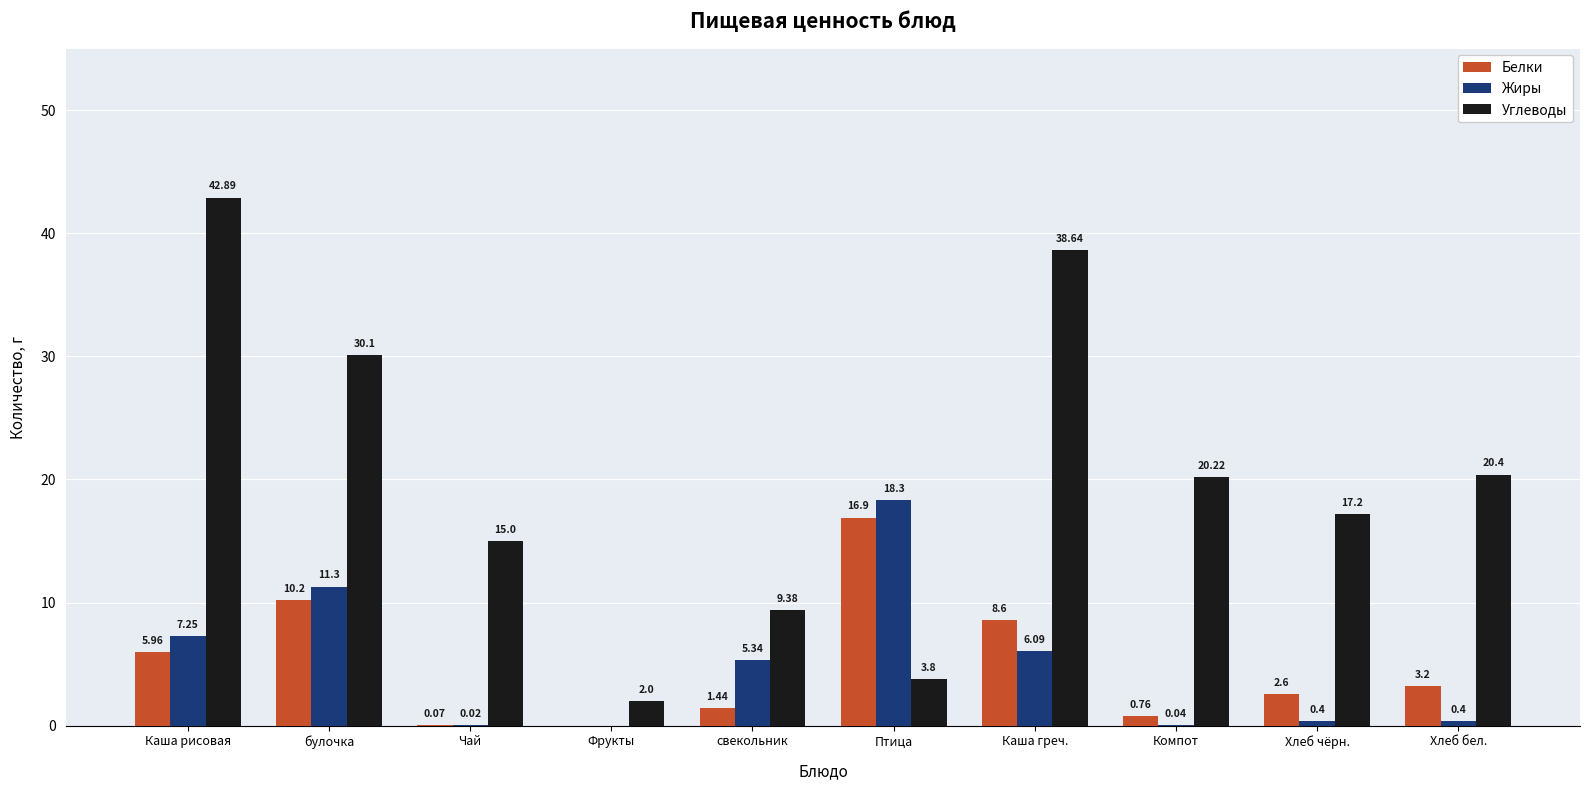

What are all the series names shown in the legend?

Белки, Жиры, Углеводы